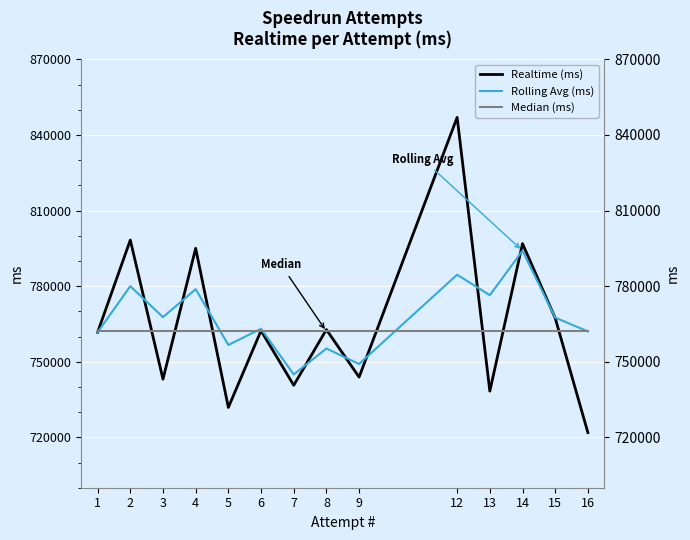

Reading left to right, what are all the values shown in this chart?

Realtime (ms): 761682.0	798280.0	743086.0	794993.0	731858.0	762324.0	740662.0	762746.0	743895.0	846956.0	738328.0	796855.0	767335.0	721877.0
Rolling Avg (ms): 761682.0	779981.0	767682.7	778786.3	756645.7	763058.3	744948.0	755244.0	749101.0	784532.3	776393.0	794046.3	767506.0	762022.3
Median (ms): 762003.0	762003.0	762003.0	762003.0	762003.0	762003.0	762003.0	762003.0	762003.0	762003.0	762003.0	762003.0	762003.0	762003.0